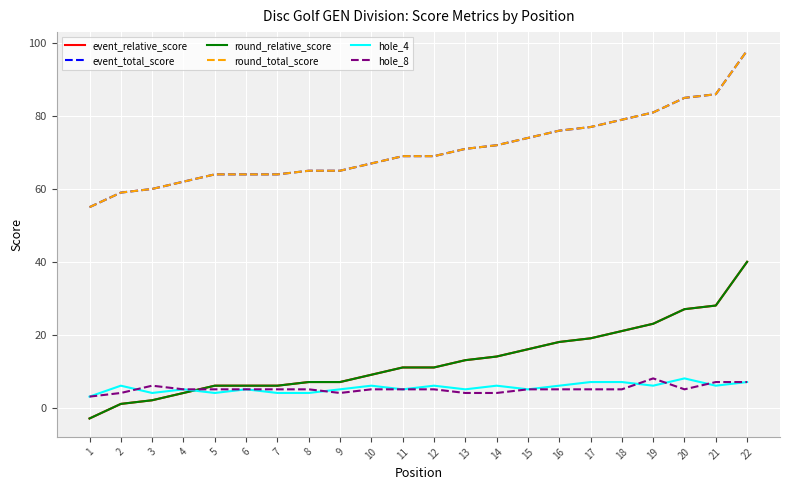

Reading left to right, list all the values displayed in this chart.

event_relative_score: 1=-3	2=1	3=2	4=4	5=6	6=6	7=6	8=7	9=7	10=9	11=11	12=11	13=13	14=14	15=16	16=18	17=19	18=21	19=23	20=27	21=28	22=40
event_total_score: 1=55	2=59	3=60	4=62	5=64	6=64	7=64	8=65	9=65	10=67	11=69	12=69	13=71	14=72	15=74	16=76	17=77	18=79	19=81	20=85	21=86	22=98
round_relative_score: 1=-3	2=1	3=2	4=4	5=6	6=6	7=6	8=7	9=7	10=9	11=11	12=11	13=13	14=14	15=16	16=18	17=19	18=21	19=23	20=27	21=28	22=40
round_total_score: 1=55	2=59	3=60	4=62	5=64	6=64	7=64	8=65	9=65	10=67	11=69	12=69	13=71	14=72	15=74	16=76	17=77	18=79	19=81	20=85	21=86	22=98
hole_4: 1=3	2=6	3=4	4=5	5=4	6=5	7=4	8=4	9=5	10=6	11=5	12=6	13=5	14=6	15=5	16=6	17=7	18=7	19=6	20=8	21=6	22=7
hole_8: 1=3	2=4	3=6	4=5	5=5	6=5	7=5	8=5	9=4	10=5	11=5	12=5	13=4	14=4	15=5	16=5	17=5	18=5	19=8	20=5	21=7	22=7